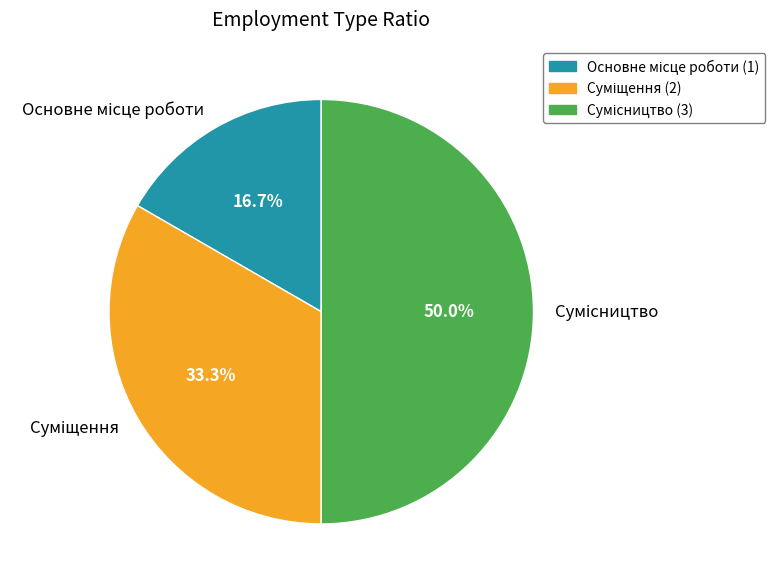

Is Сумісництво the majority of the pie?

No